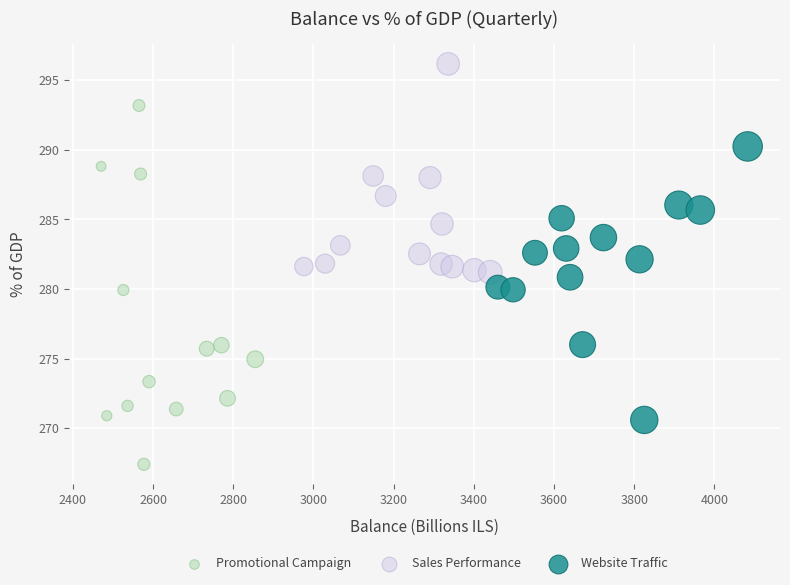

What are all the series names shown in the legend?

Promotional Campaign, Sales Performance, Website Traffic